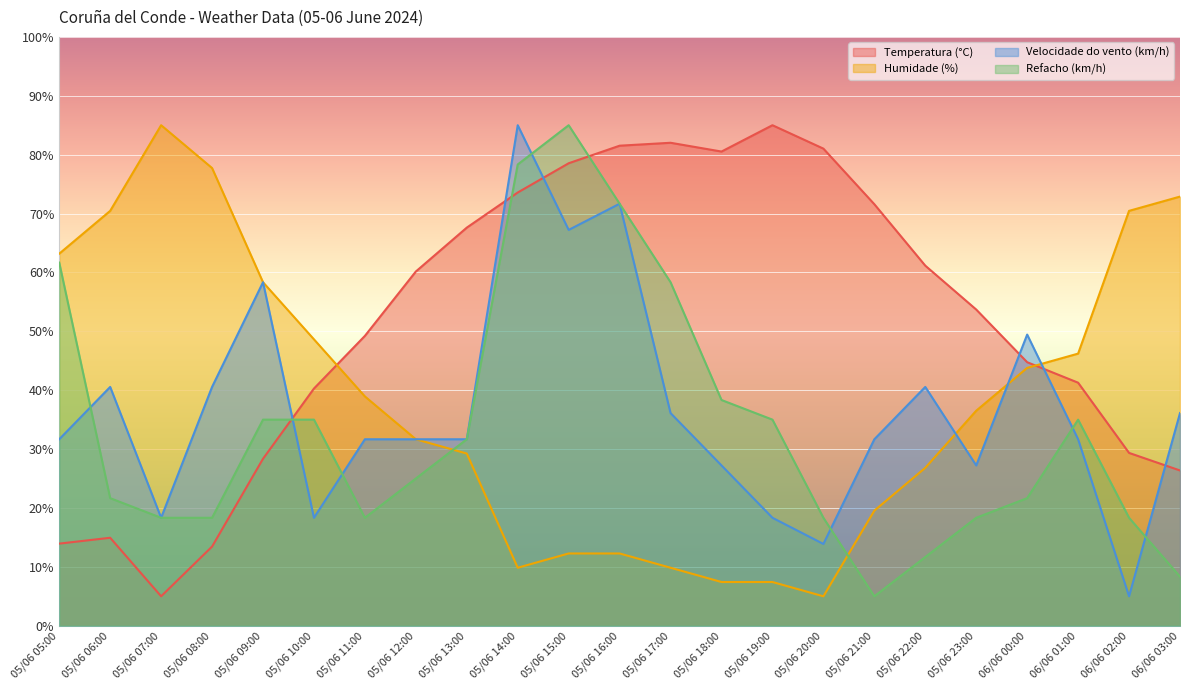

How many lines are shown in the chart?

4